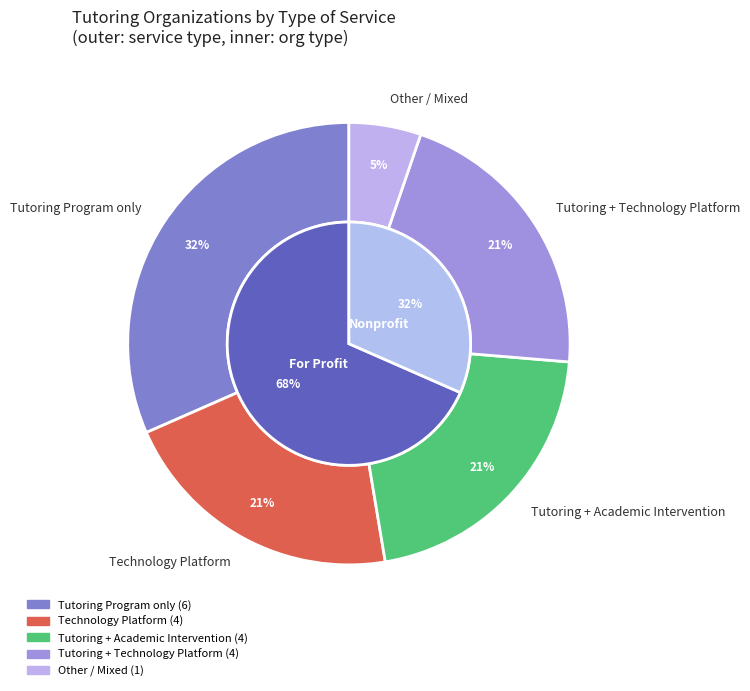

The Tutoring Program slice represents 25% of the pie. True or false?

False